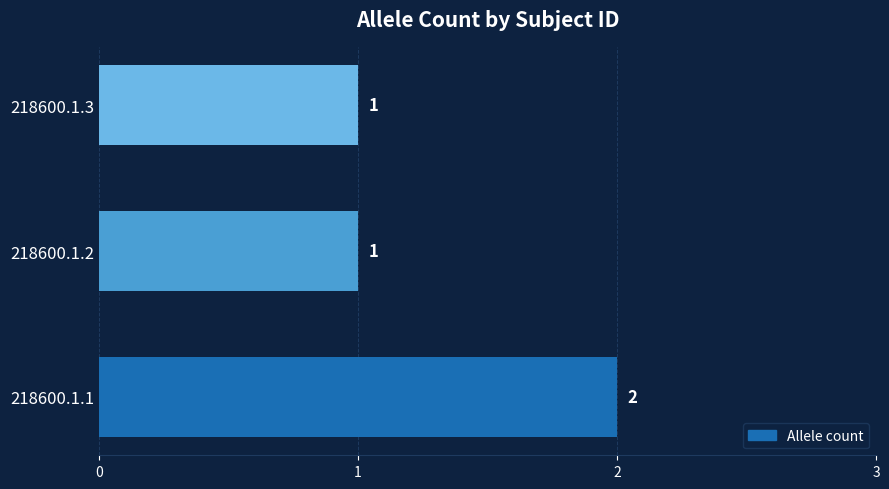

What is the maximum value shown in the chart?

2